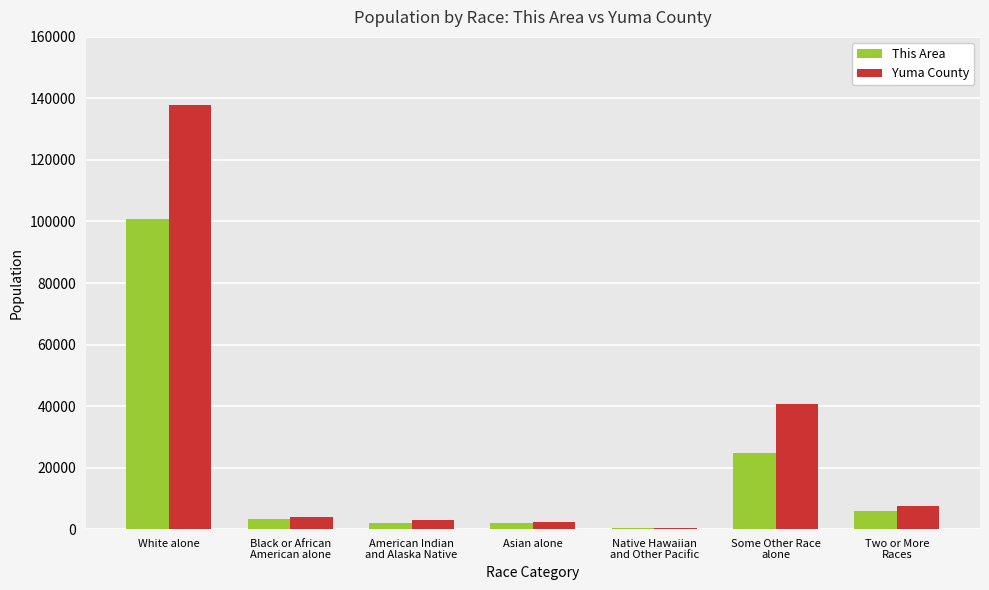

What is the sum of all This Area values?

138997